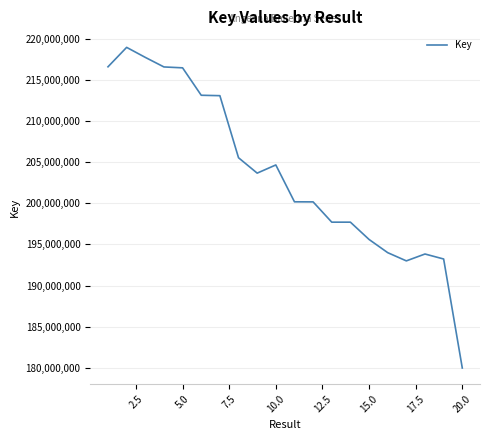

What is the sum of all values?

4071780271